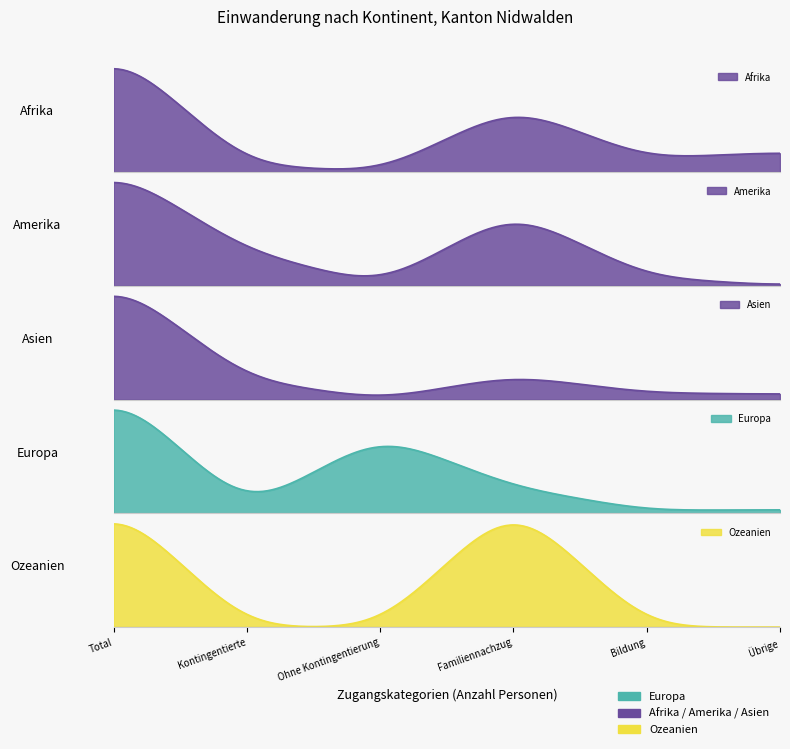

What is the sum of all Afrika values?

35